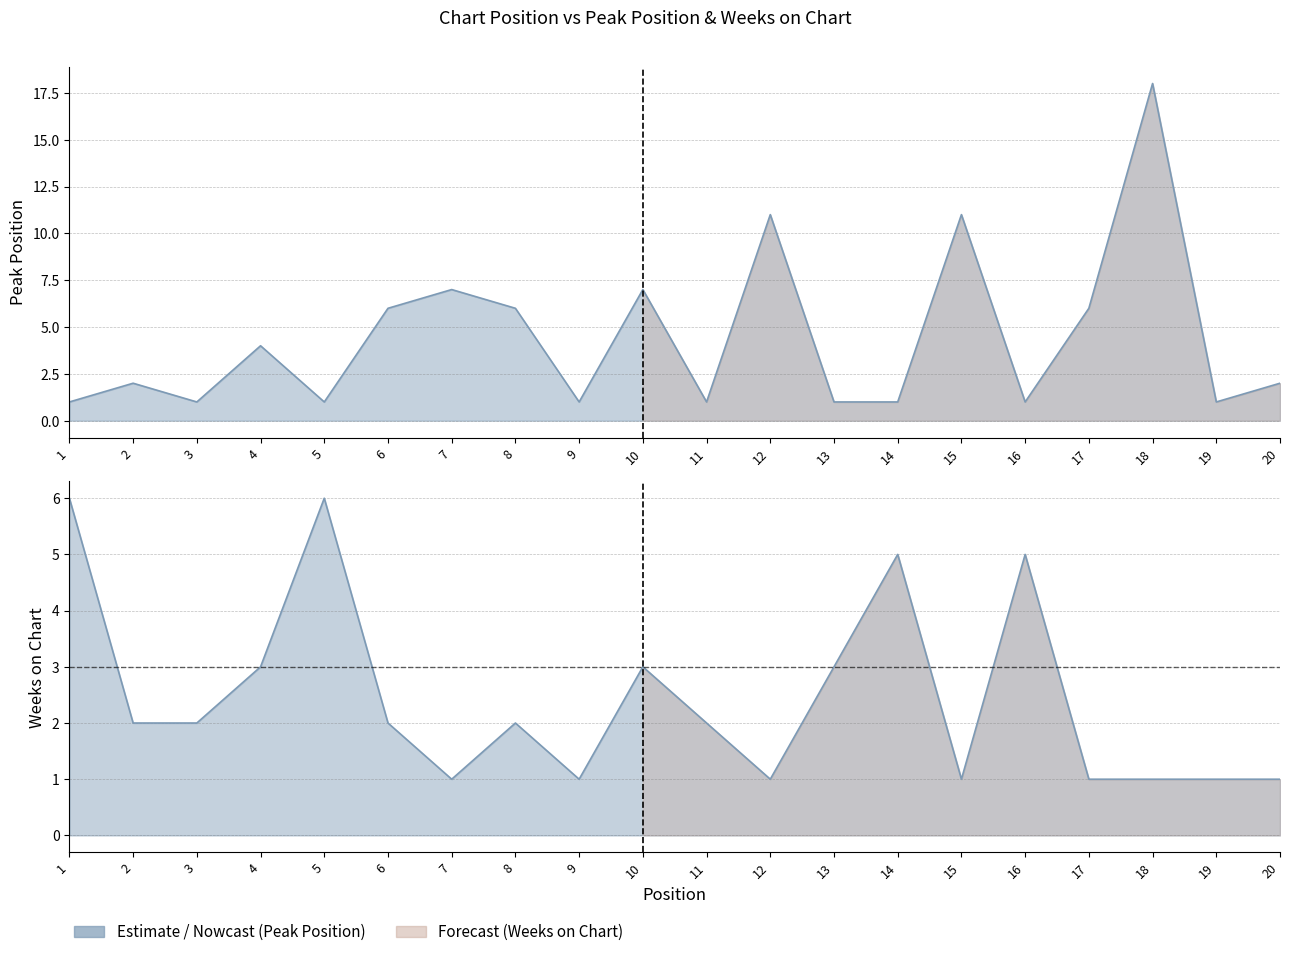

What is the sum of the Weeks on Chart values at 1 and 20?

7